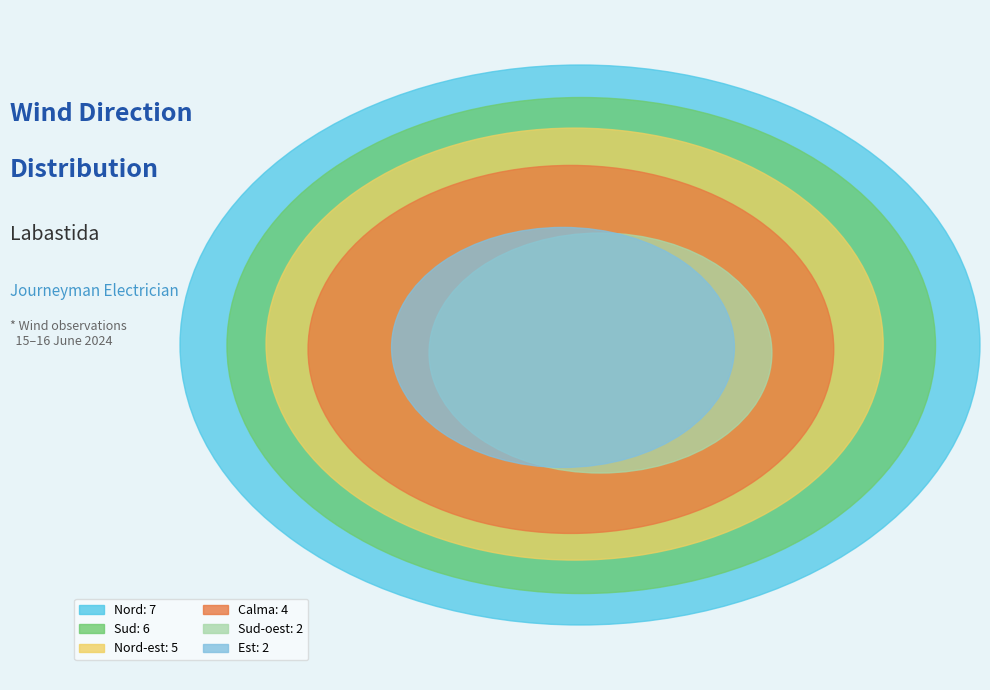

Between Sud and Nord-est, which is larger?

Sud